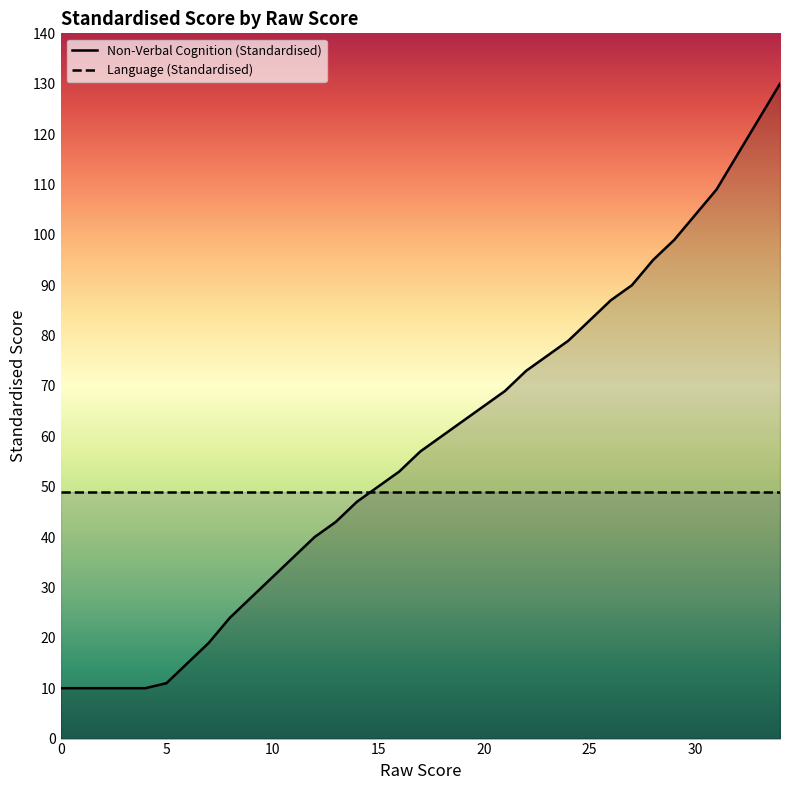

Does the chart have visible grid lines?

No